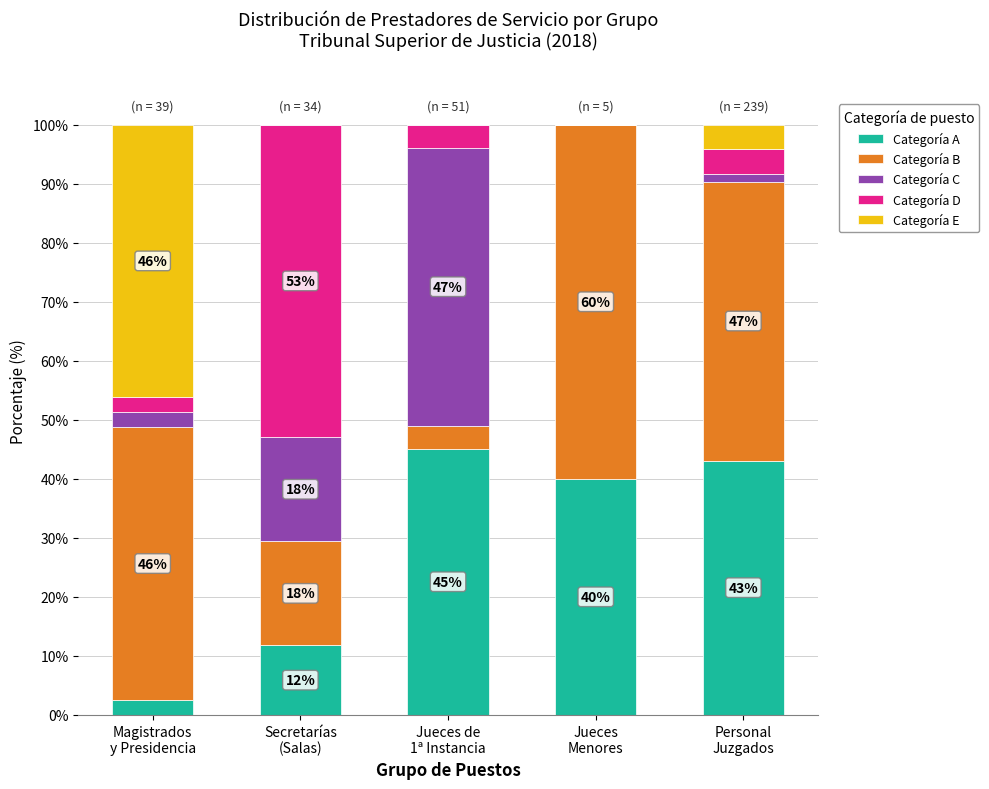

What is the maximum value for Categoría A?

45.1